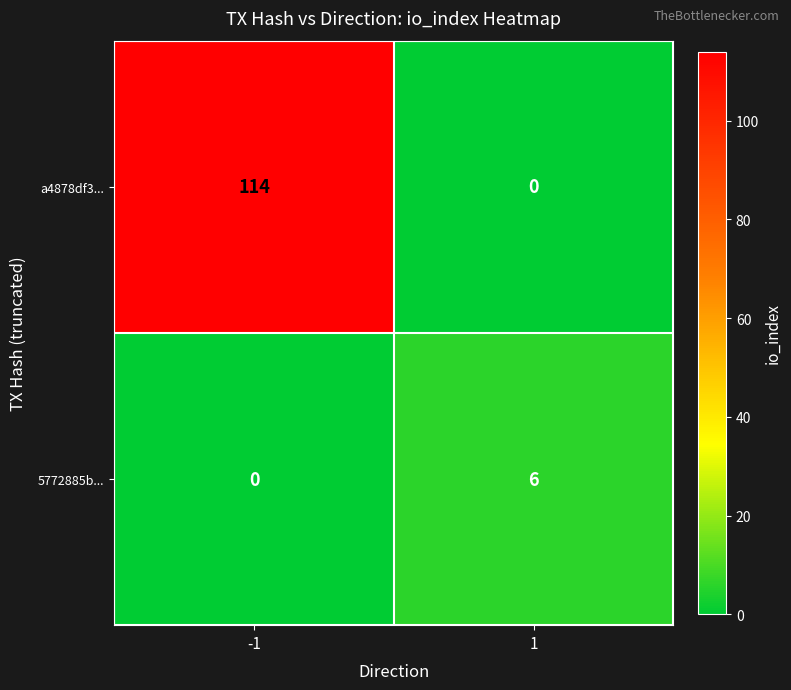

True or false: 5772885b... has a value of 3 at 1.

False